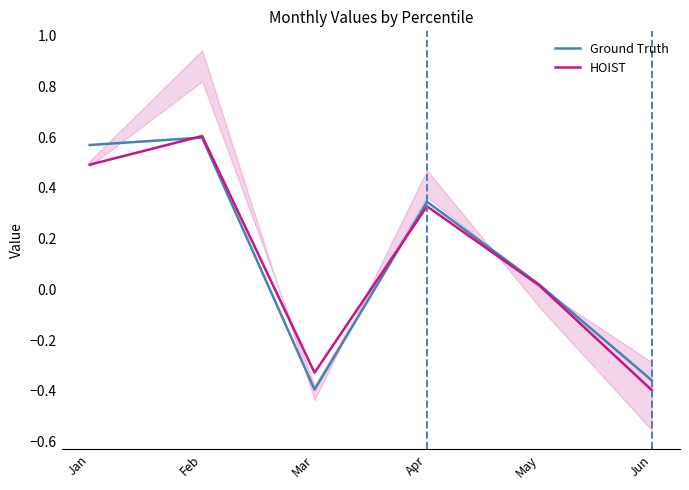

How many series are shown in this chart?

2